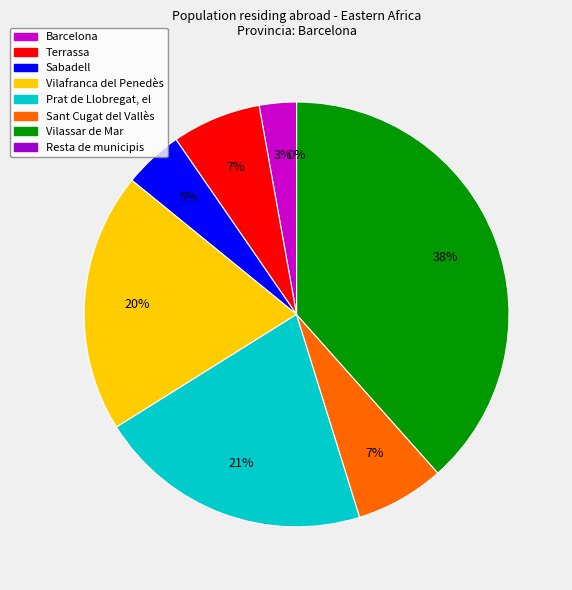

Count the number of slices in the pie.

8